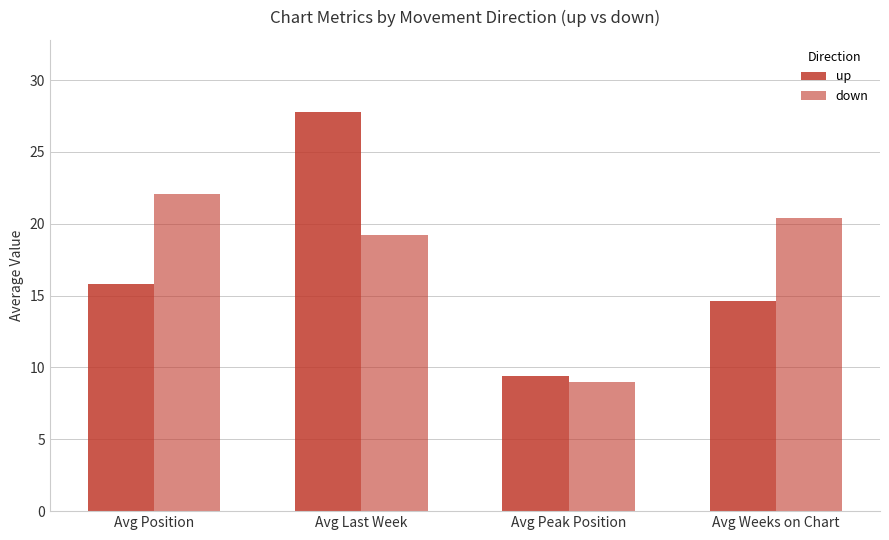

What is the lowest value of the up series?

9.4